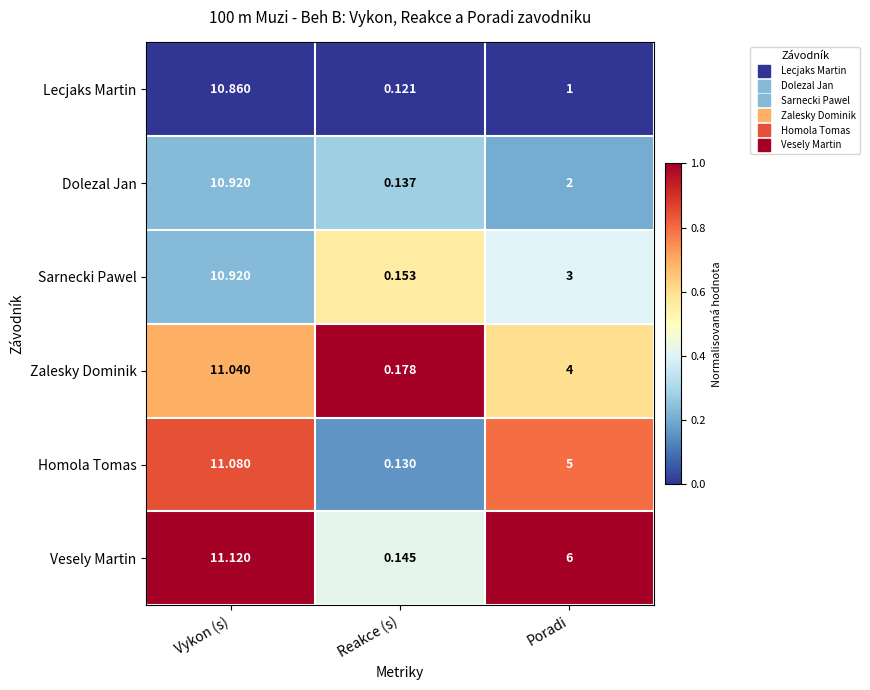

At which category is the sum across all series the highest?

Vykon (s)